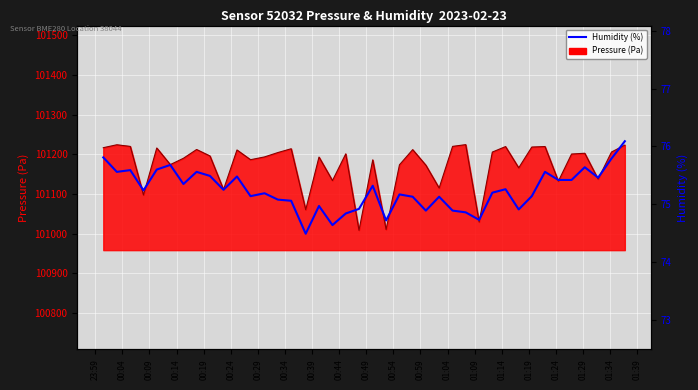

What is the difference between the maximum and second lowest values?

1.5